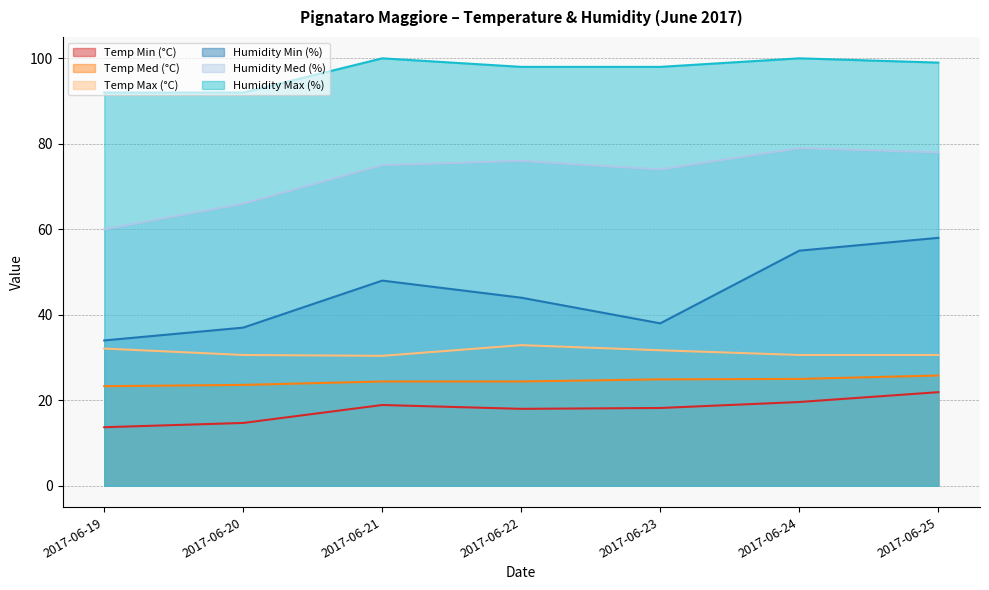

At which label does Temp Min (°C) first exceed 18?

2017-06-21